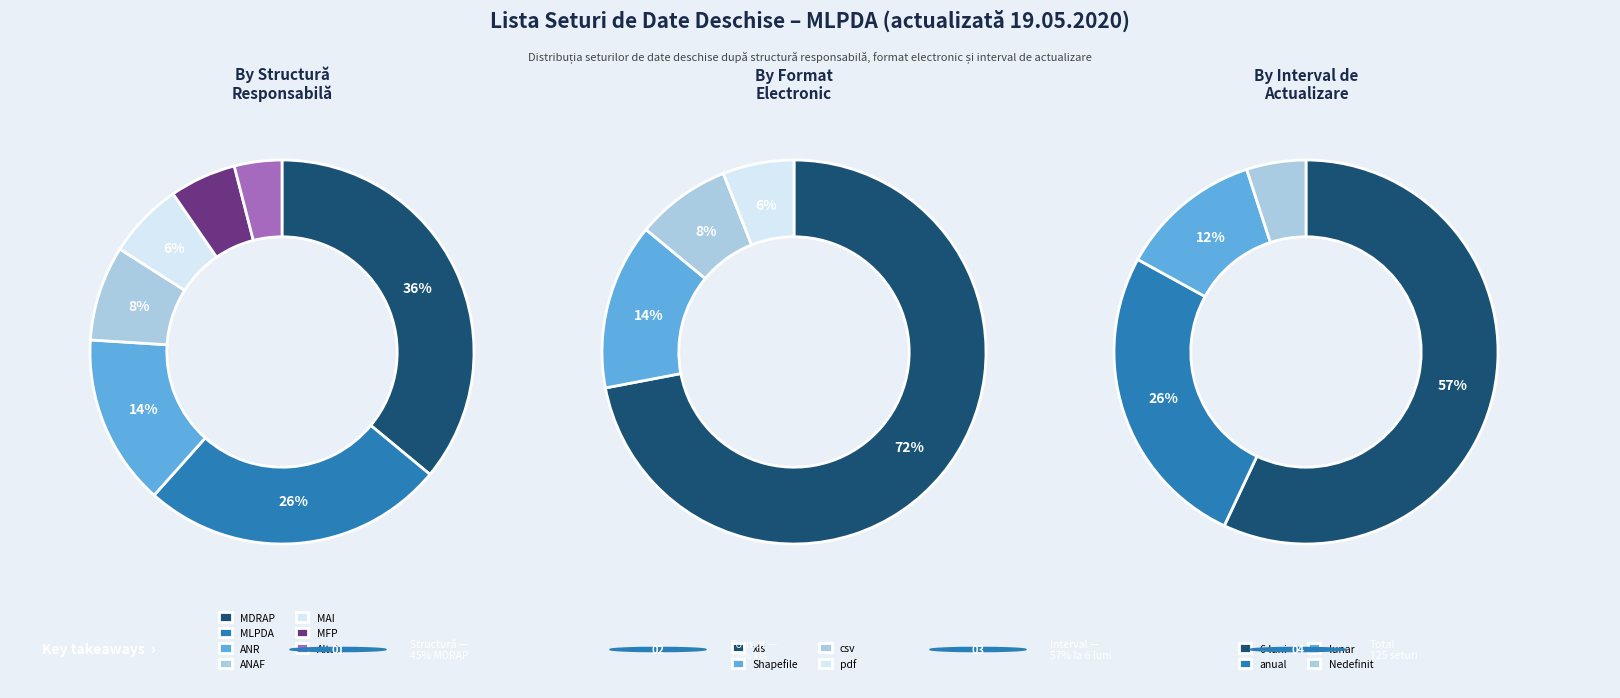

To the nearest percent, what is the difference between the largest and smallest slice percentages?

32%